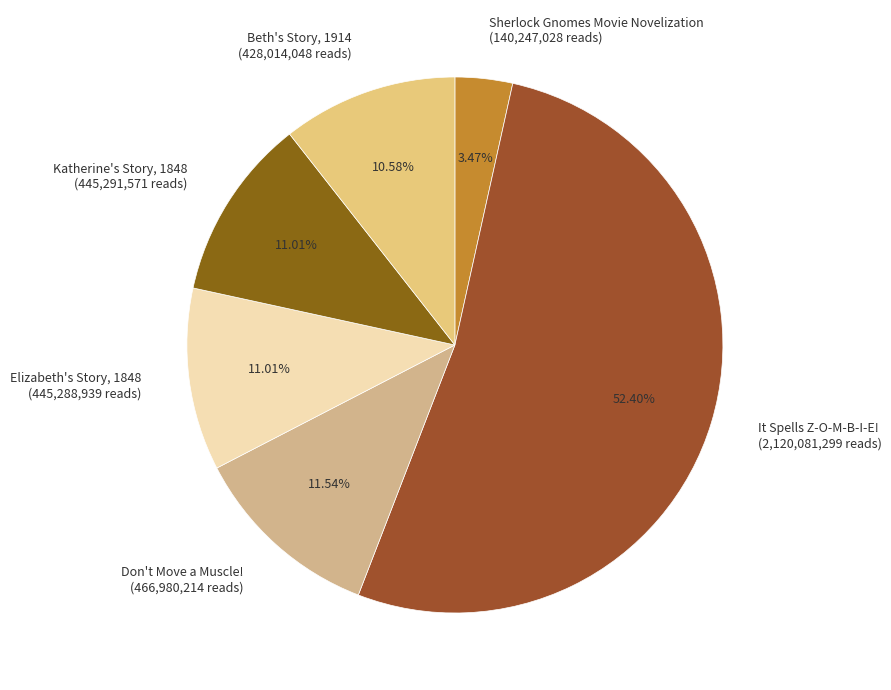

How much of the chart is everything except It Spells Z-O-M-B-I-E!?

47.6%